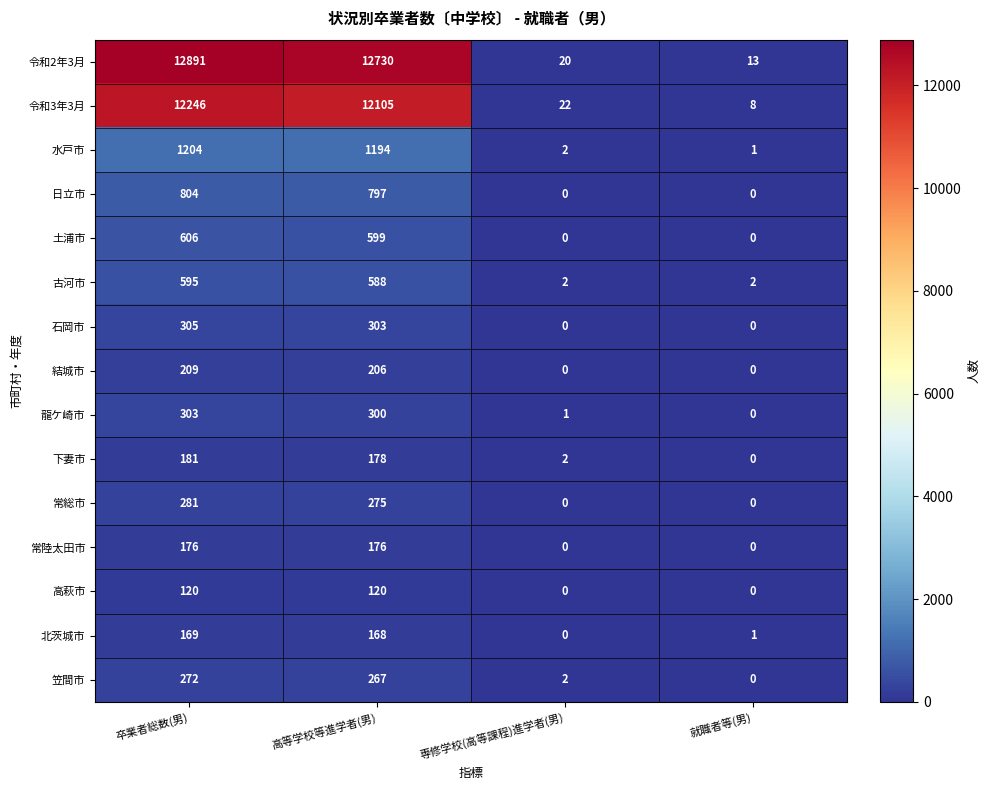

What is the total value across all series at 専修学校(高等課程)進学者(男)?

51